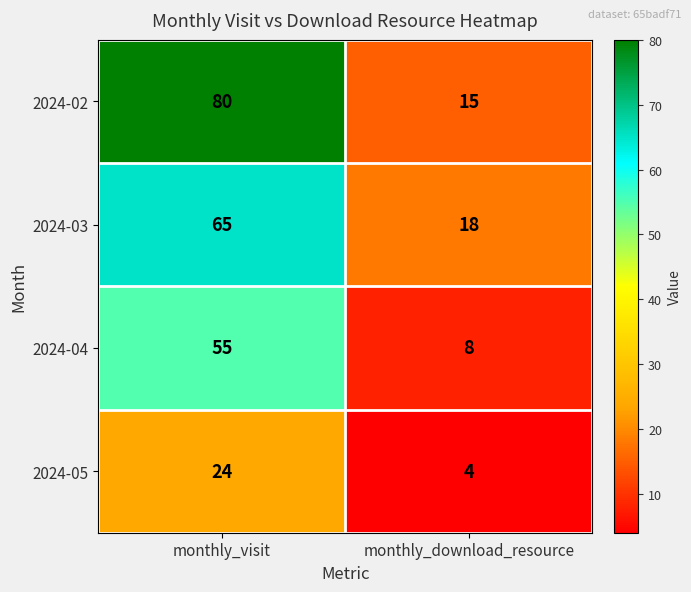

At which category does the chart reach its peak across all series?

monthly_visit